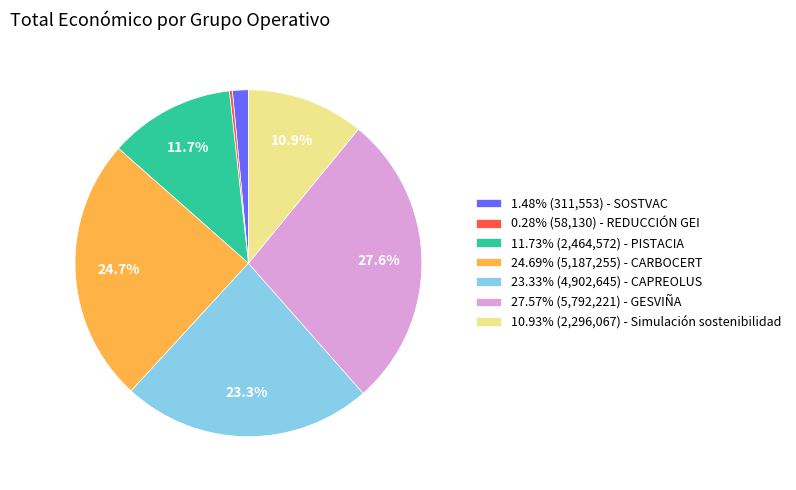

Is there any slice that represents more than half of the pie?

No